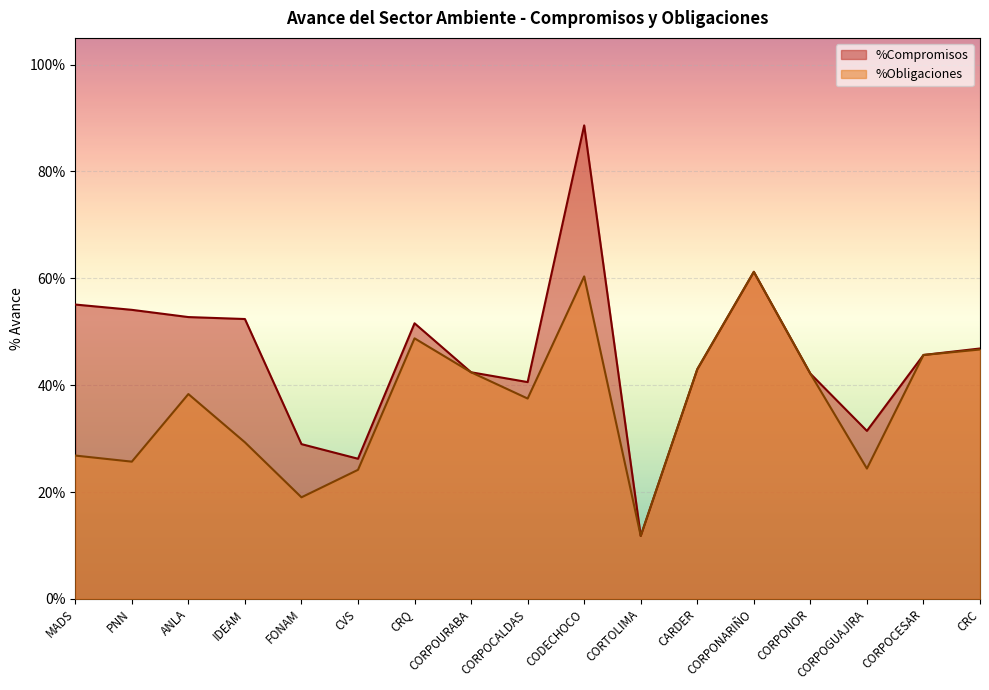

True or false: %Obligaciones and %Compromisos intersect in this chart.

False